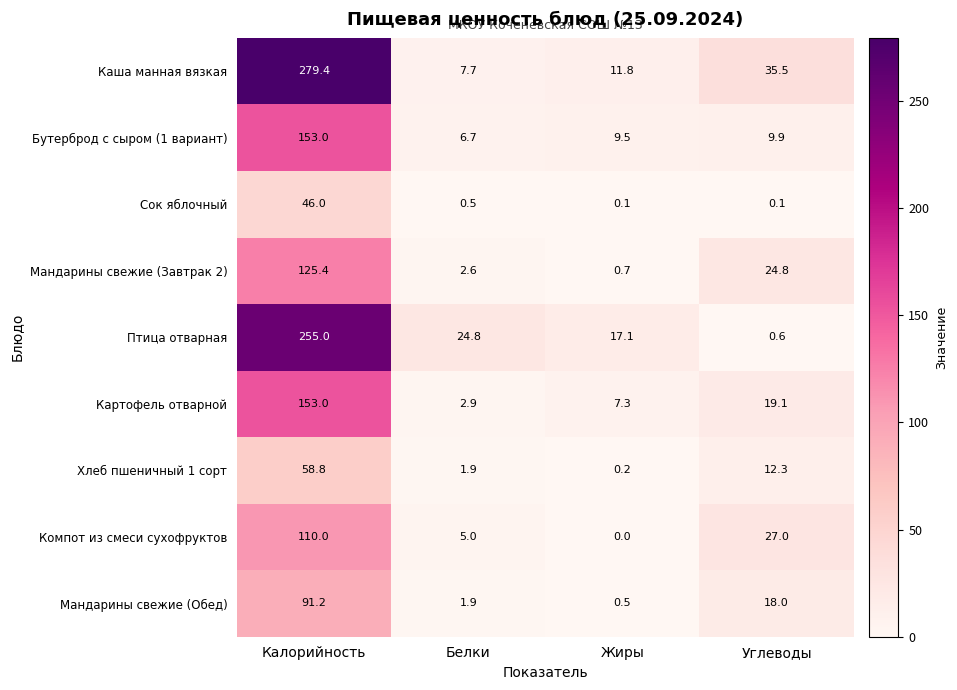

Is it true that Мандарины свежие (Завтрак 2) equals 13.1 at Углеводы?

False